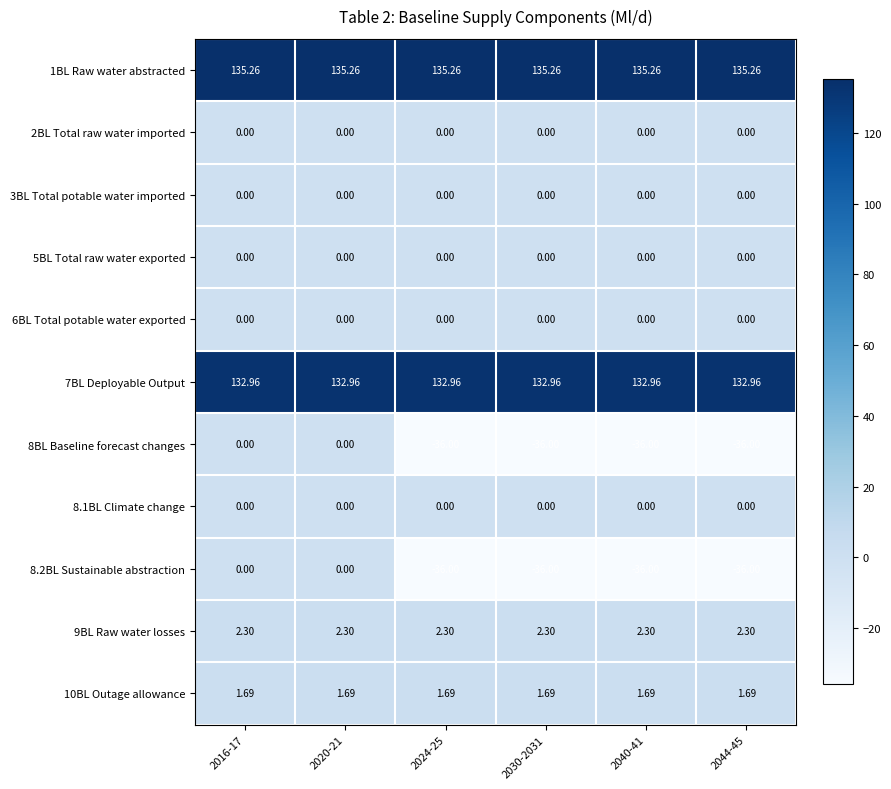

Is the value of 6BL Total potable water exported at 2040-41 greater than the value of 9BL Raw water losses at 2044-45?

No